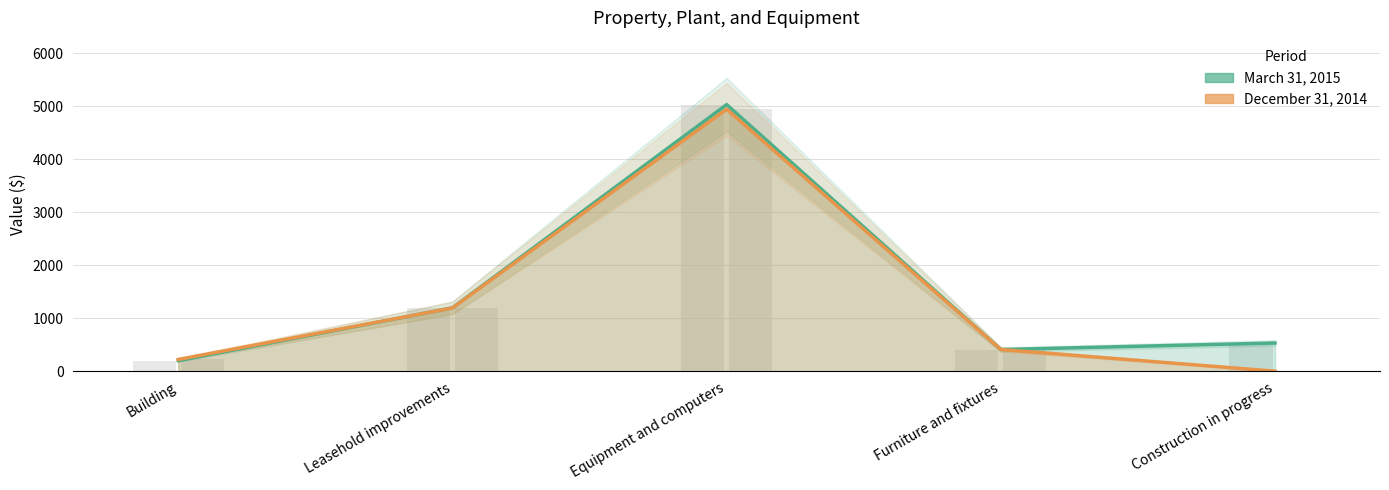

What is the spread (max minus min) of values at Building?

24